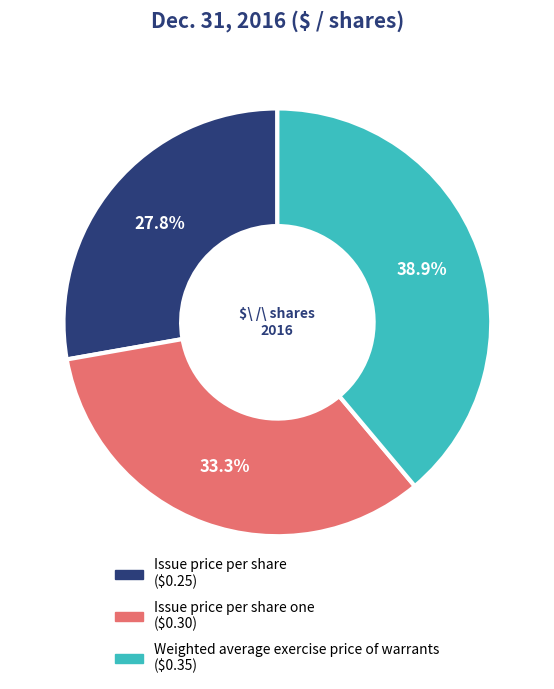

Is there any slice that represents more than half of the pie?

No